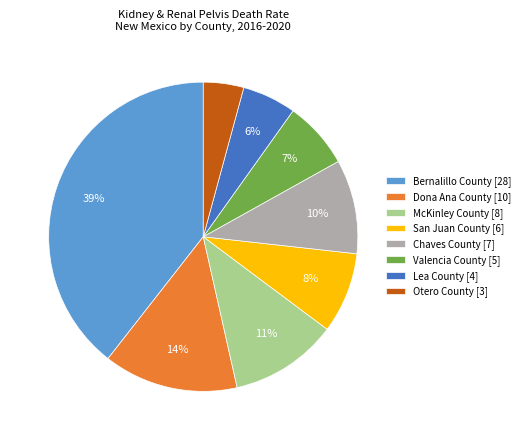

Which has a higher value, San Juan County or McKinley County?

McKinley County